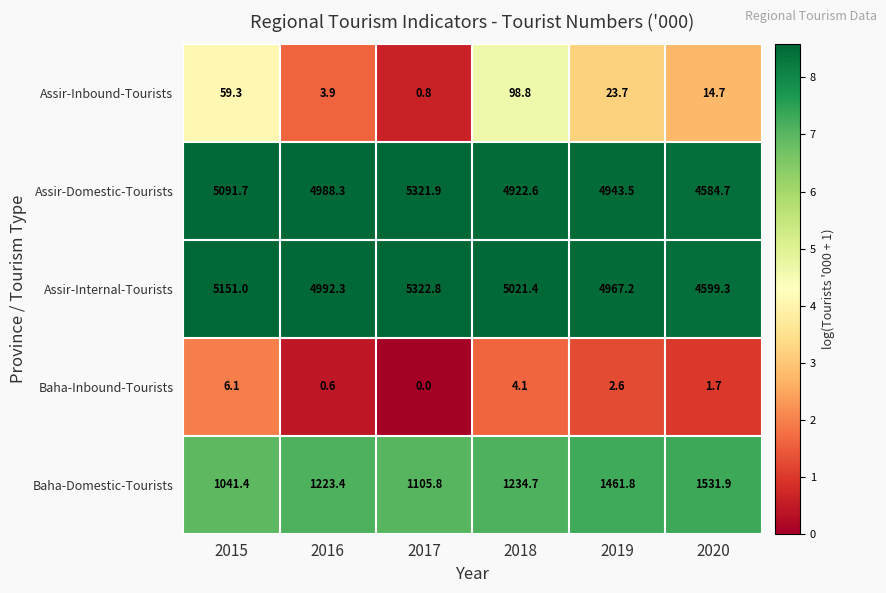

Reading left to right, extract all data points from this chart.

Assir-Inbound-Tourists: 59.3	3.9	0.8	98.8	23.7	14.7
Assir-Domestic-Tourists: 5091.7	4988.3	5321.9	4922.6	4943.5	4584.7
Assir-Internal-Tourists: 5151.0	4992.3	5322.8	5021.4	4967.2	4599.3
Baha-Inbound-Tourists: 6.1	0.6	0.0	4.1	2.6	1.7
Baha-Domestic-Tourists: 1041.4	1223.4	1105.8	1234.7	1461.8	1531.9